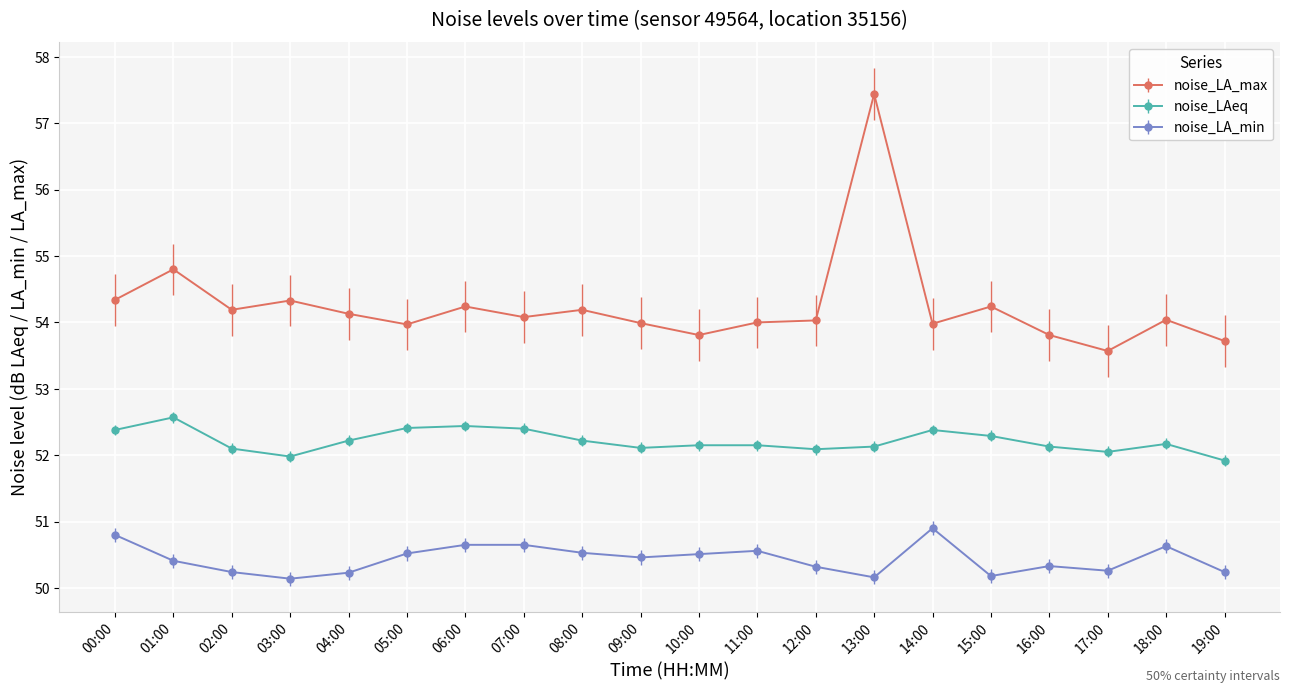

What value does the noise_LA_min series have at 11:00?

50.6